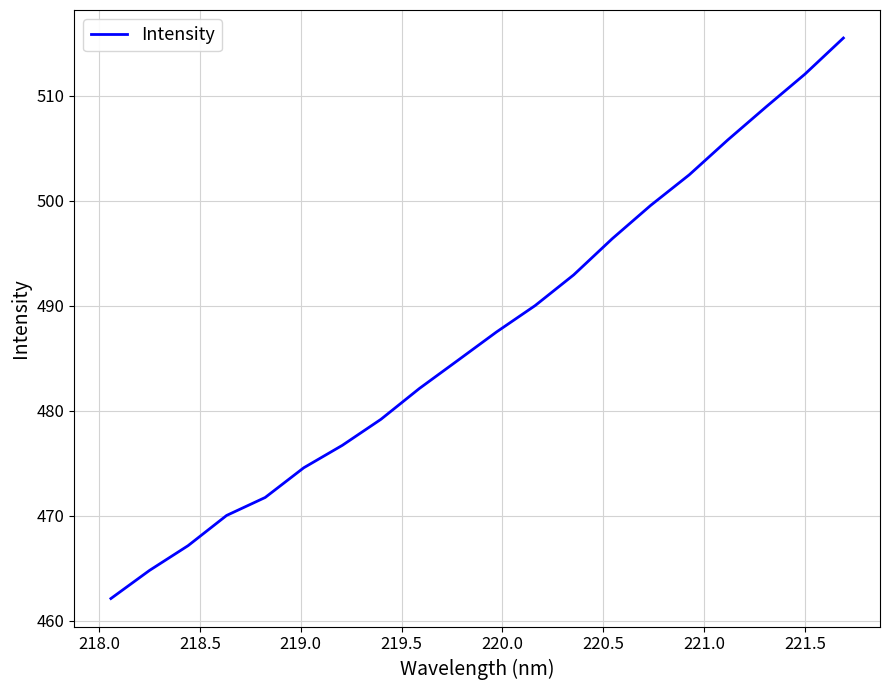

How many lines are shown in the chart?

1